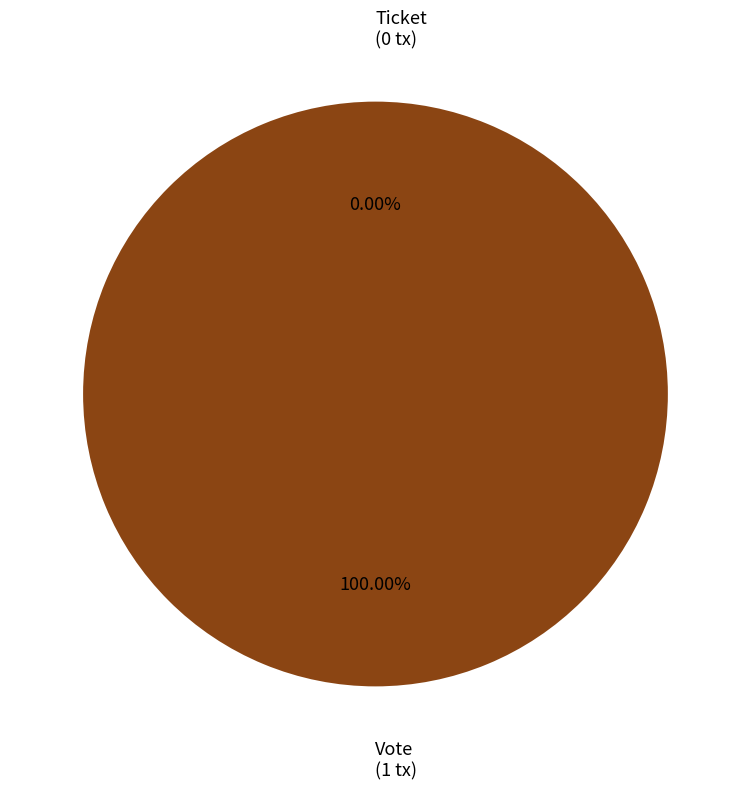

Which has a higher value, Vote or Ticket?

Vote